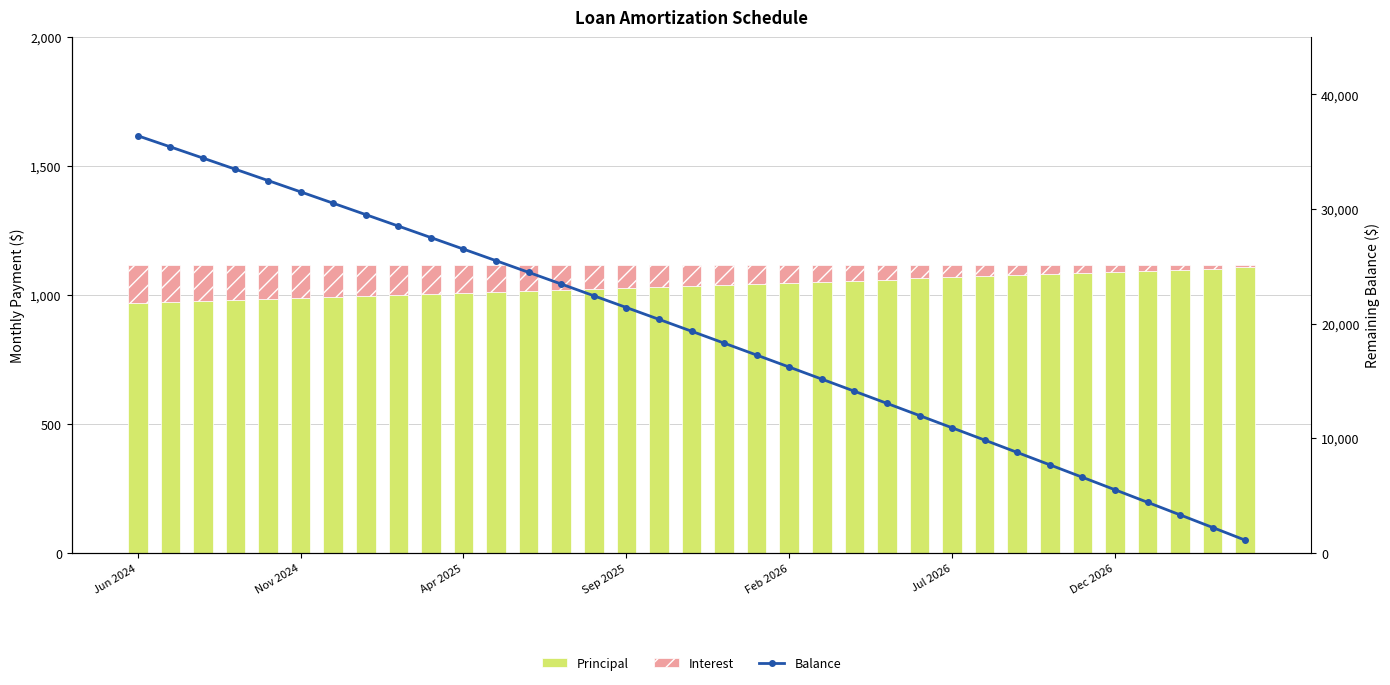

Rank the categories by Principal value from highest to lowest.

34, 33, 32, 31, 30, 29, 28, 27, 26, 25, 24, 23, 22, 21, 20, 19, 18, 17, 16, 15, 14, 13, 12, 11, 10, 9, 8, 7, Dec 2026, Jul 2026, Feb 2026, Sep 2025, Apr 2025, Nov 2024, Jun 2024